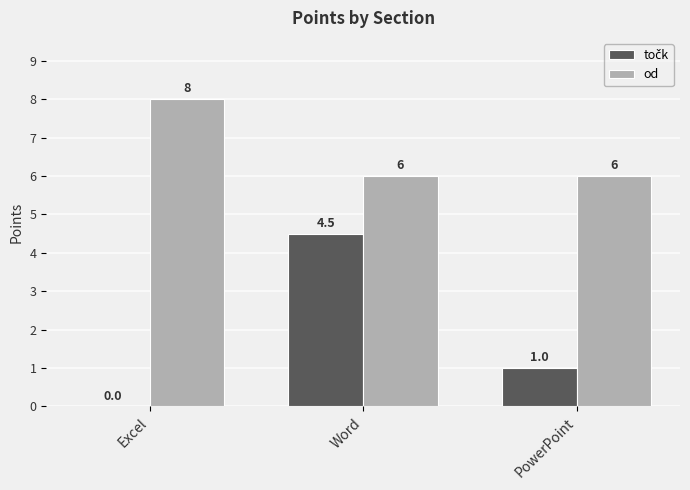

How many series are shown in this chart?

2